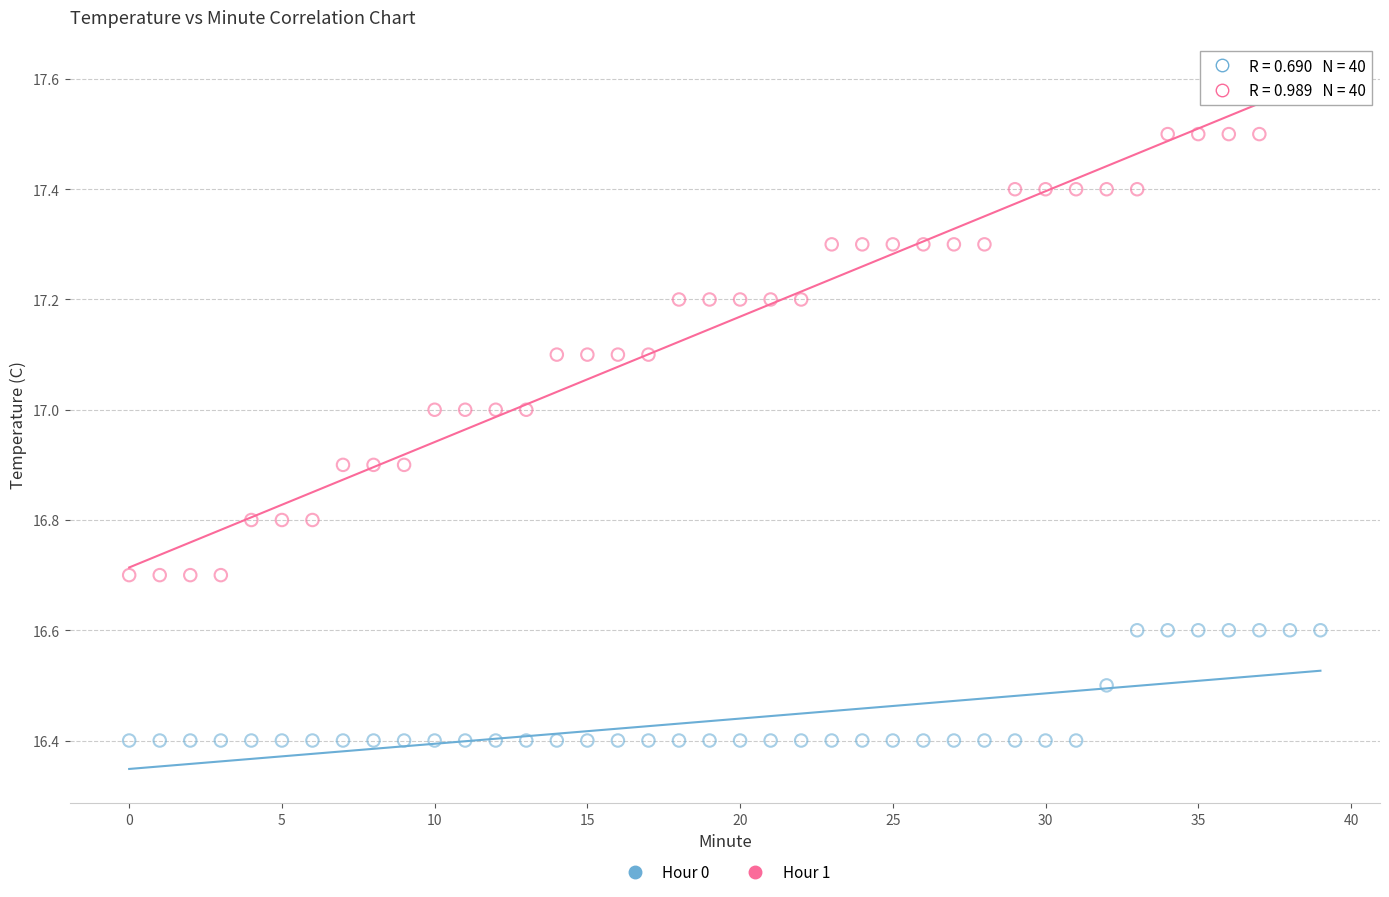

What are all the series names shown in the legend?

Hour 0, Hour 1